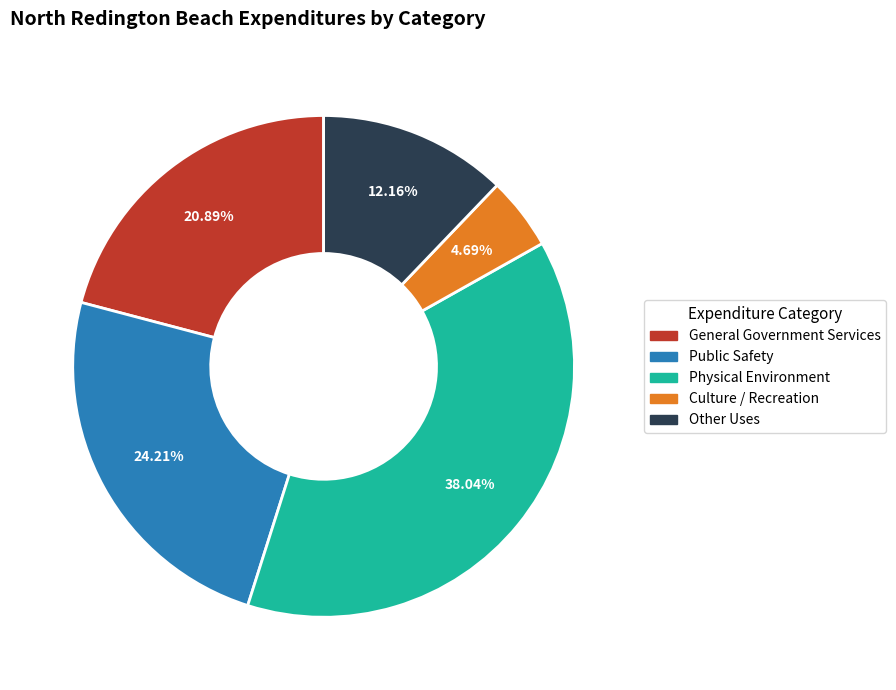

How many slices are in this pie chart?

5